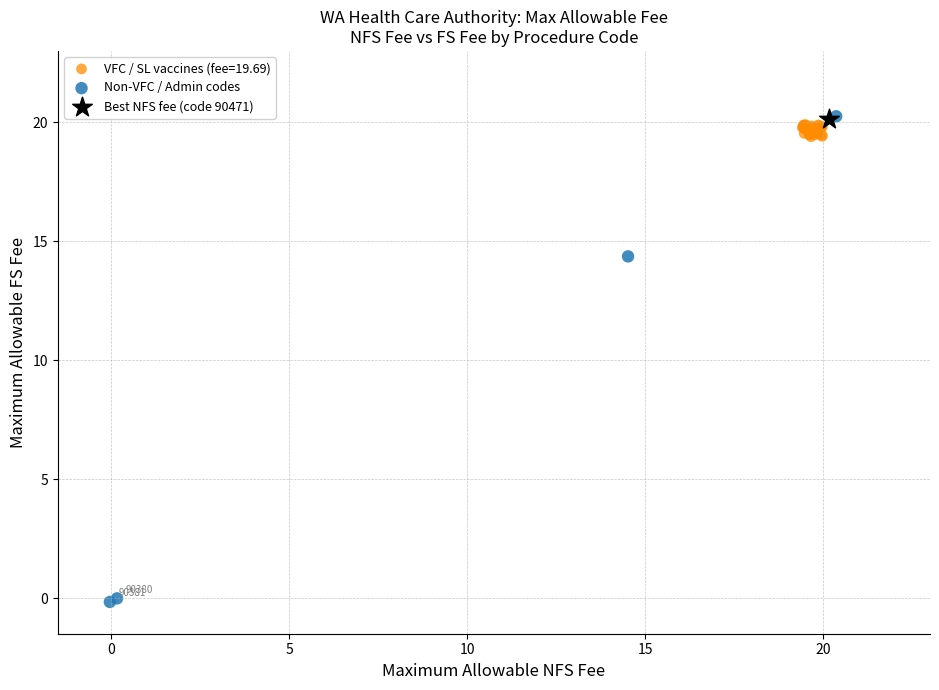

What are all the series names shown in the legend?

VFC / SL vaccines (fee=19.69), Non-VFC / Admin codes, Best NFS fee (code 90471)